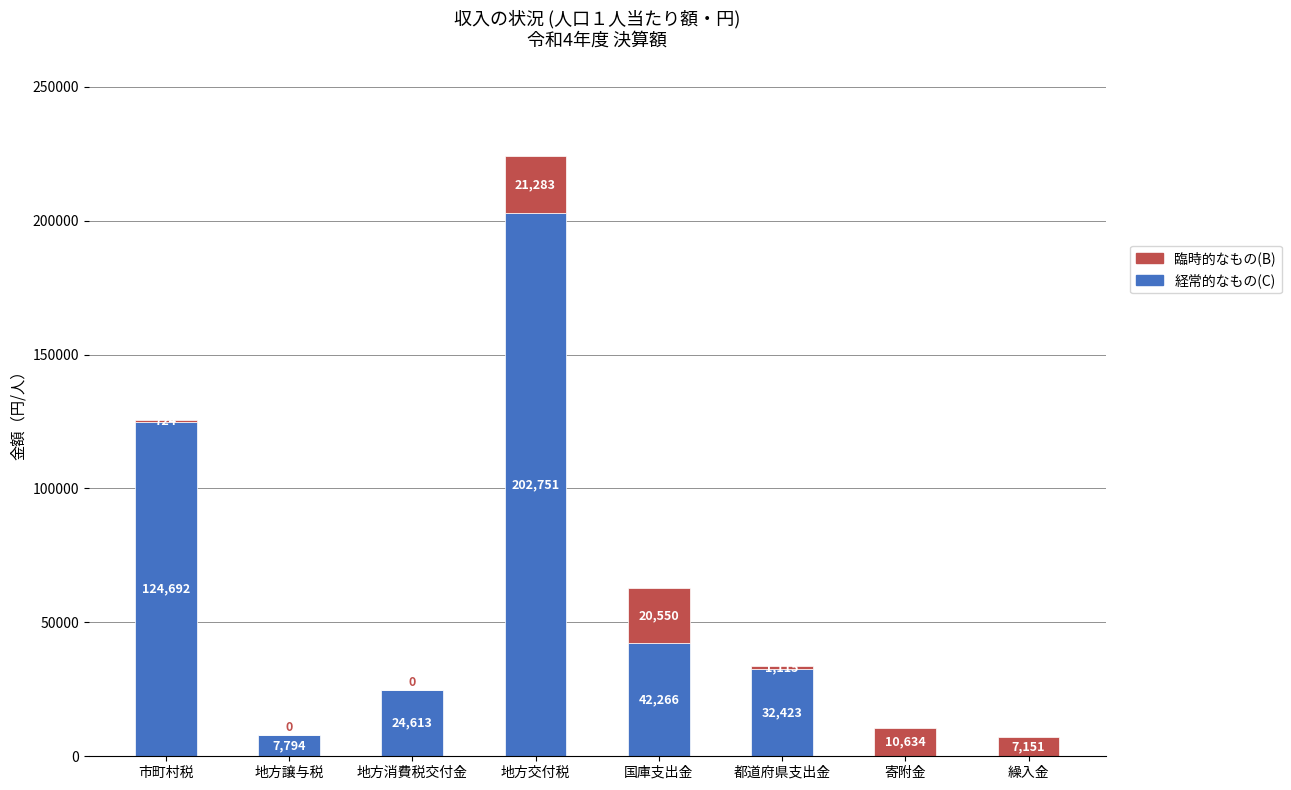

What is the total value across all series at 繰入金?

7151